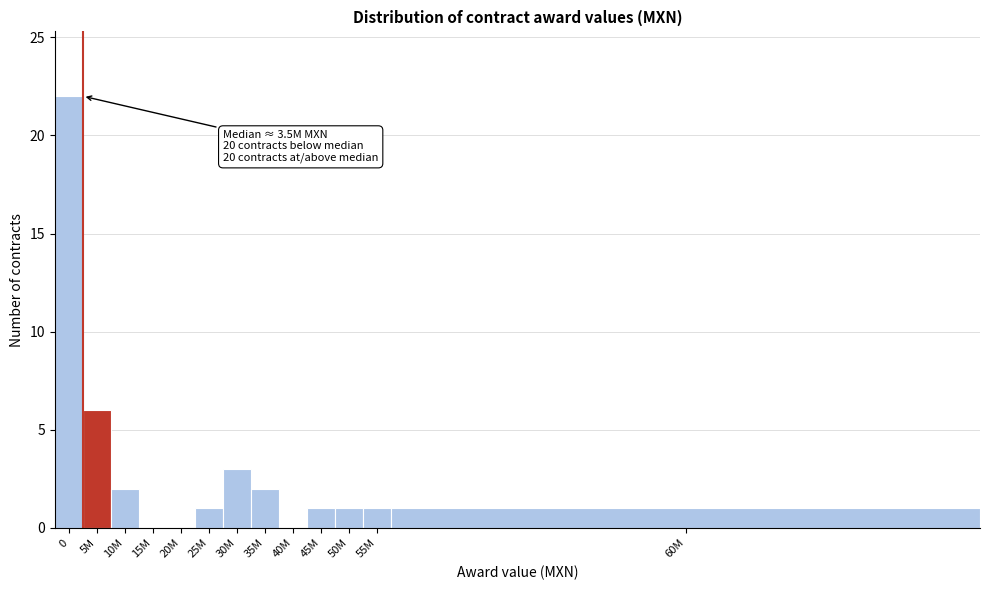

Reading left to right, what are all the values shown in this chart?

0=22	5M=6	10M=2	15M=0	20M=0	25M=1	30M=3	35M=2	40M=0	45M=1	50M=1	55M=1	60M=1